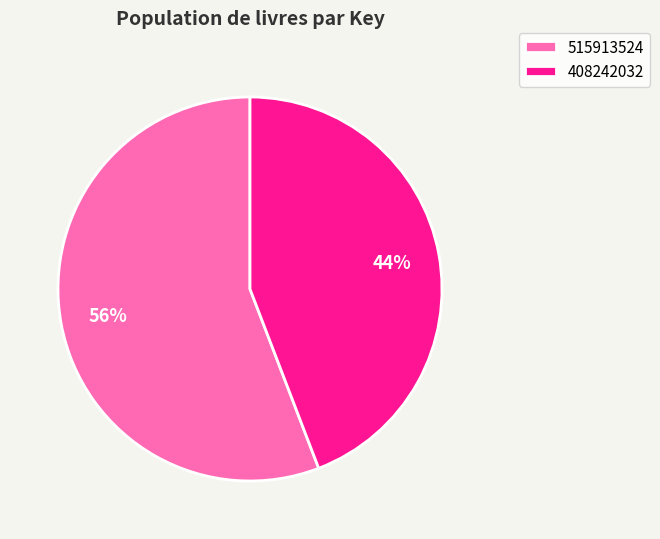

Count the number of slices in the pie.

2